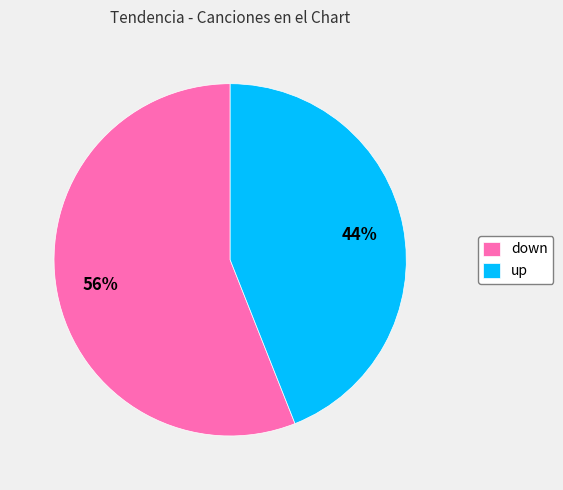

How many segments does this pie chart have?

2